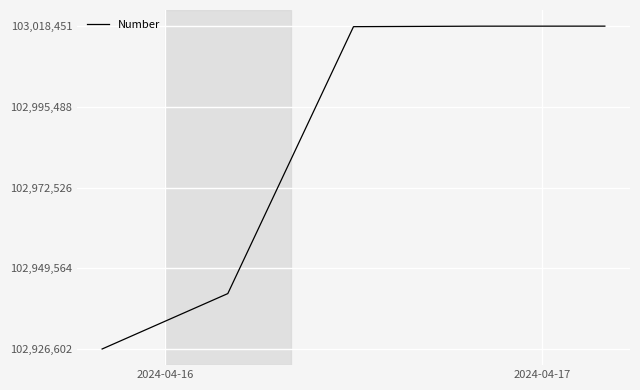

Is it true that the value at 4 is 70249692?

False